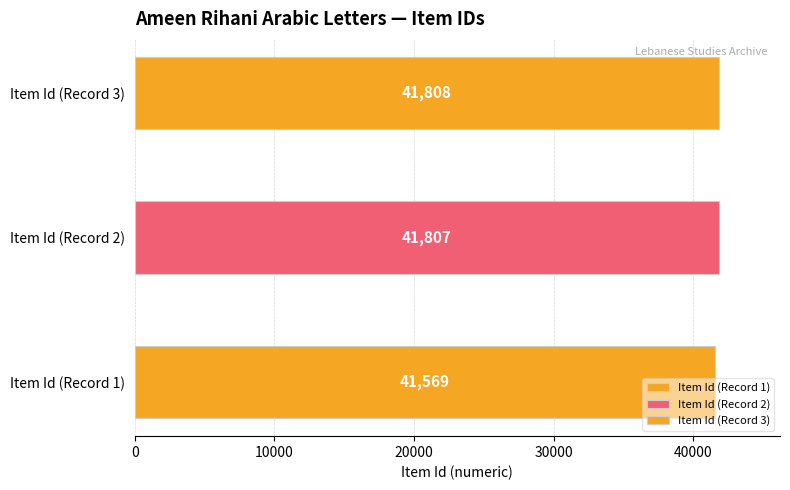

What is the value of the Maximum utilization bar at the 1st from the left?

41569